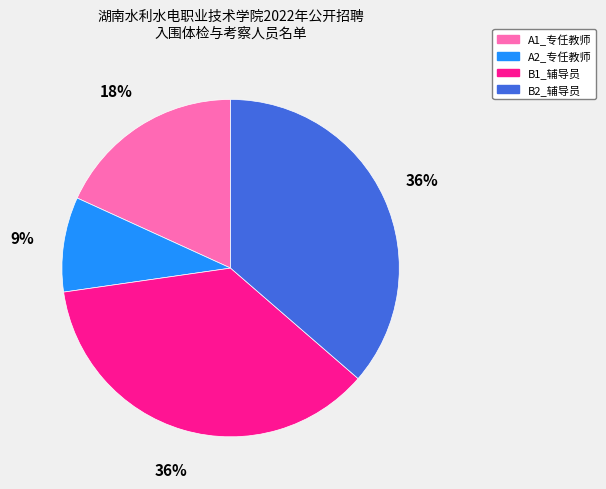

Which slice is the smallest?

A2_专任教师